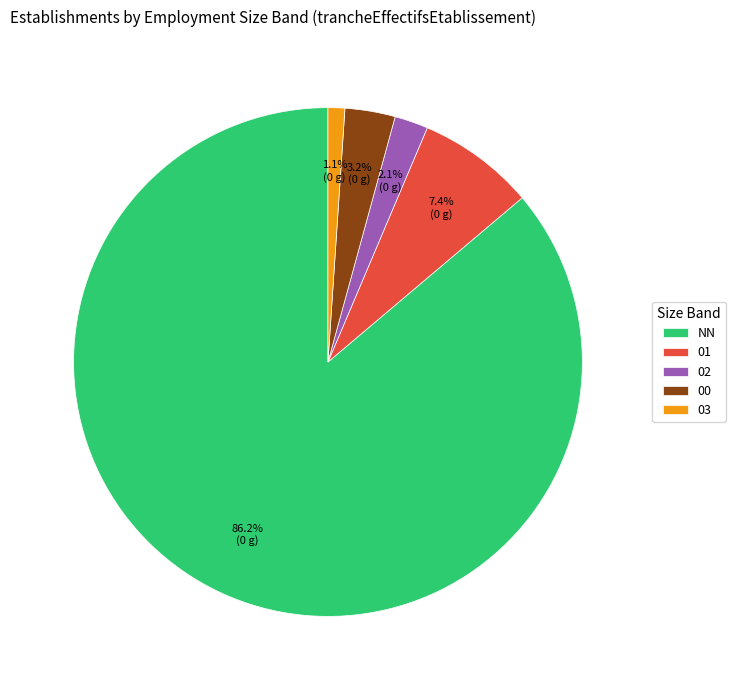

Which slice is the largest?

NN